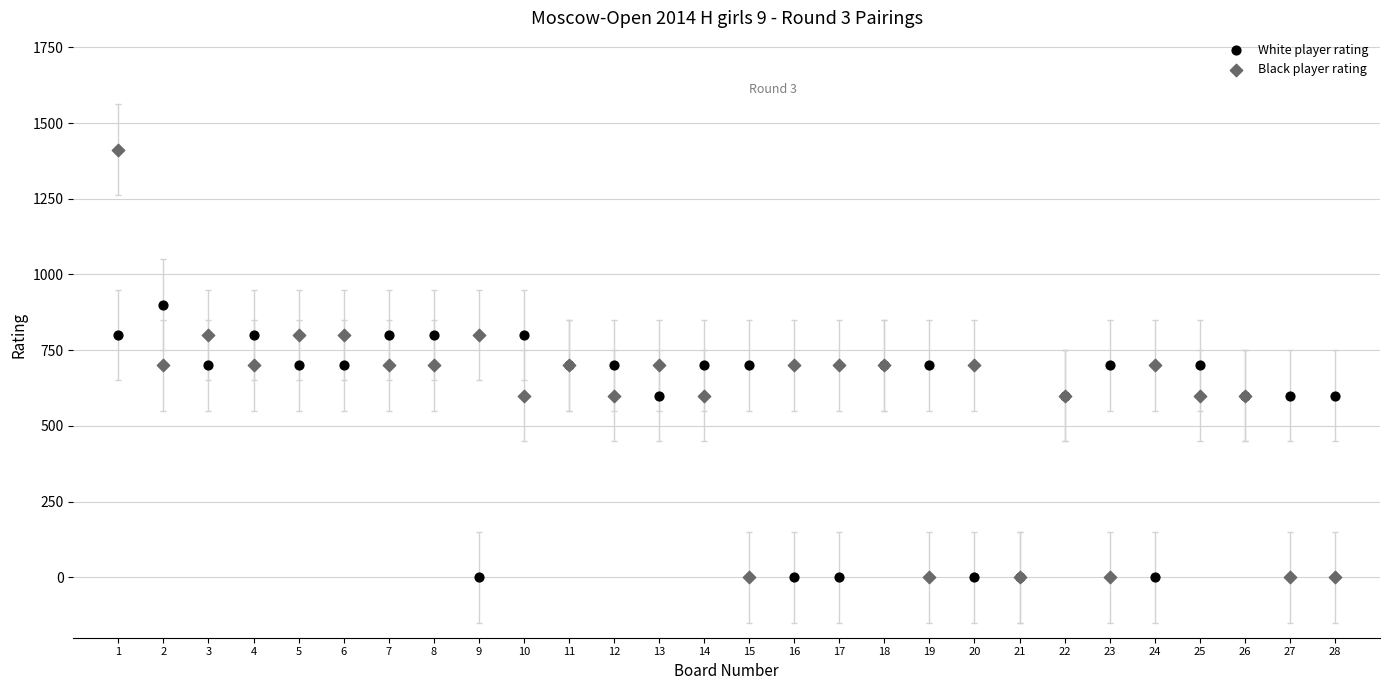

What are all the series names shown in the legend?

White player rating, Black player rating